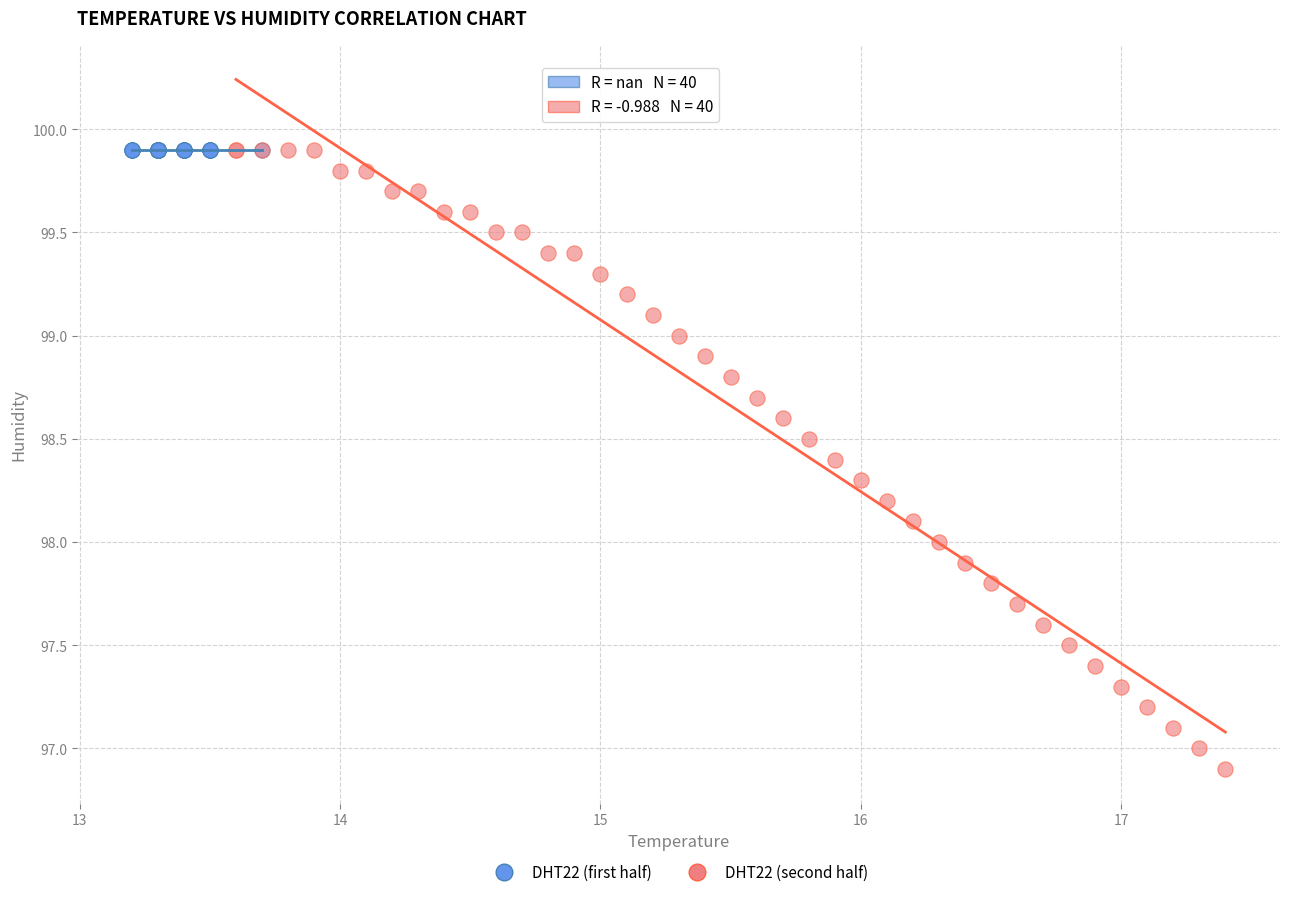

Which series contains the lowest Y value?

DHT22 (second half)